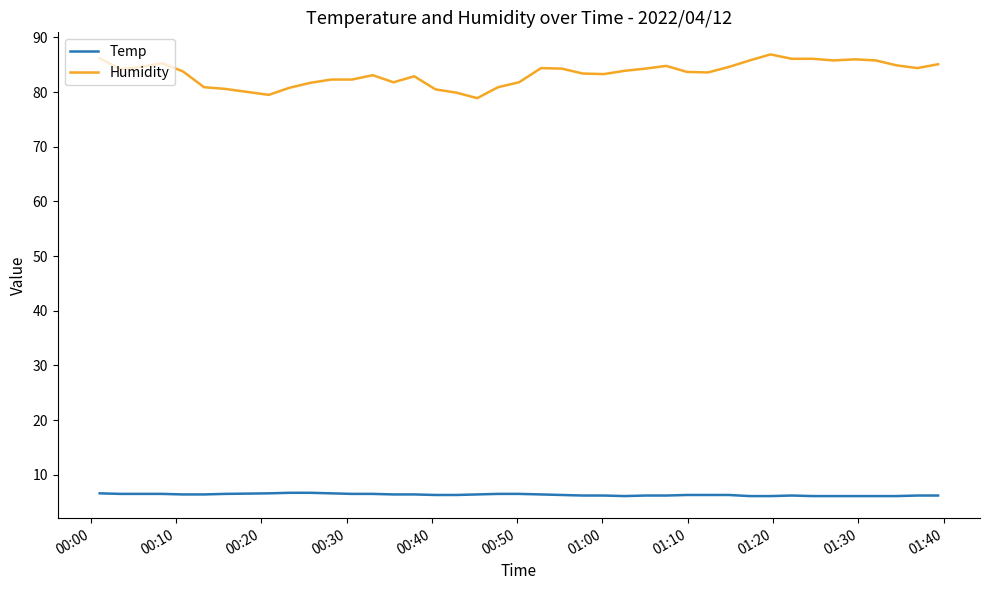

What is the smallest value displayed?

6.1